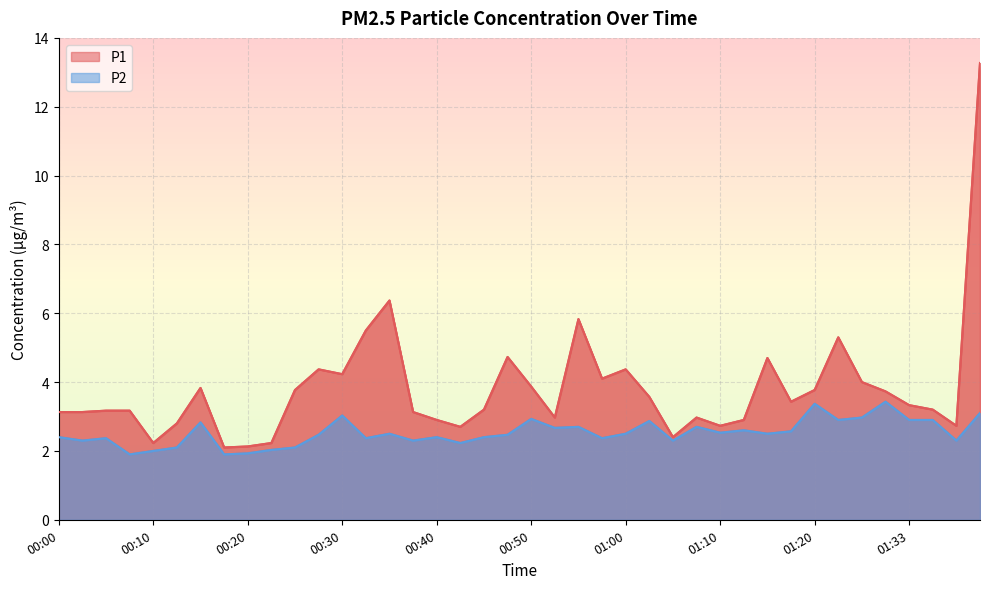

How many series are shown in this chart?

2